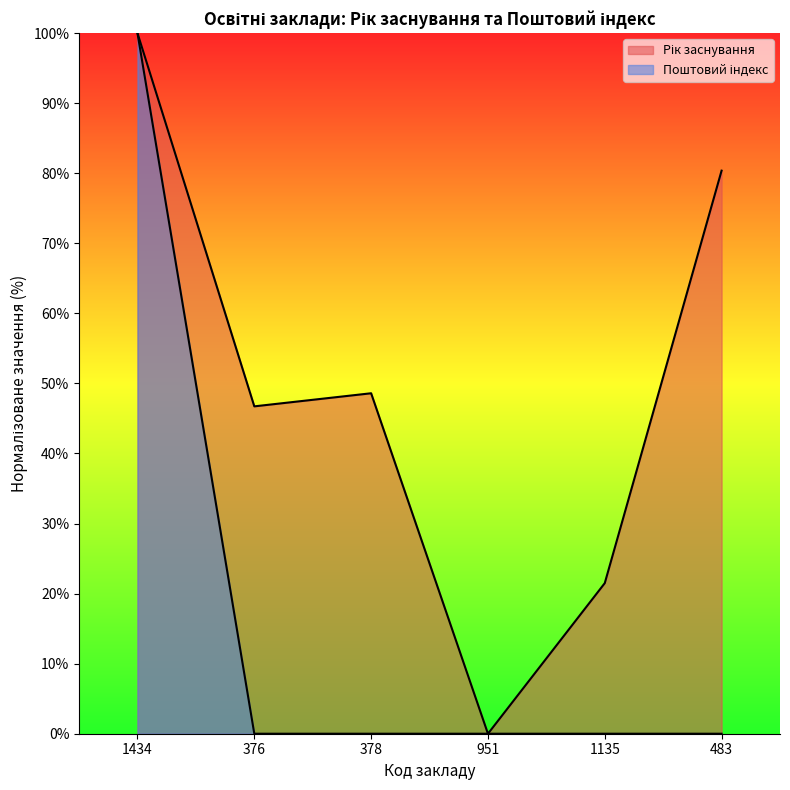

Is the value of Рік заснування at 1135 greater than the value of Поштовий індекс at 376?

Yes